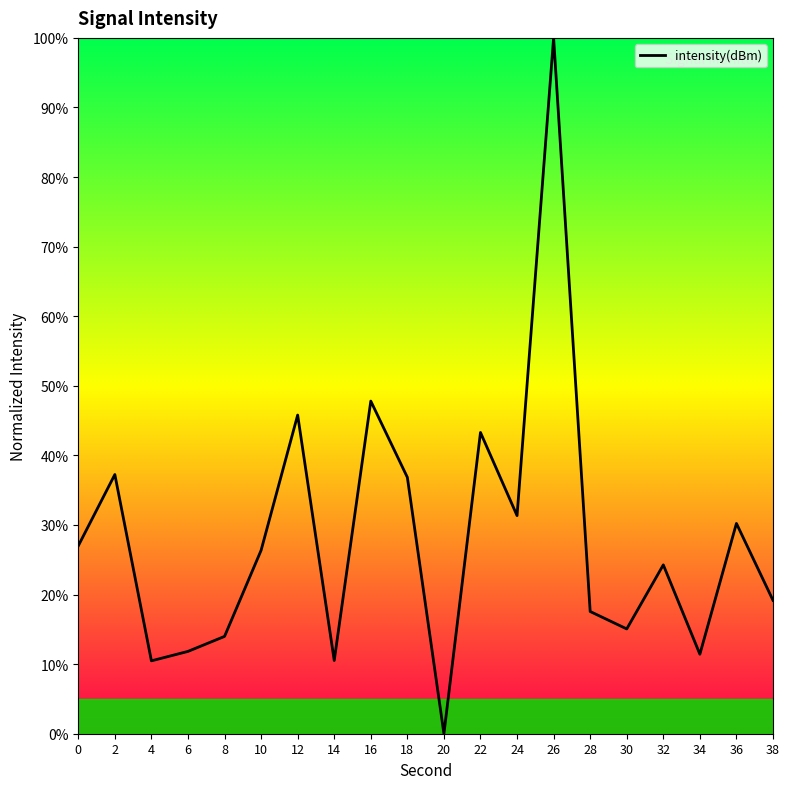

What is the sum of the values at 36 and 32?

54.5